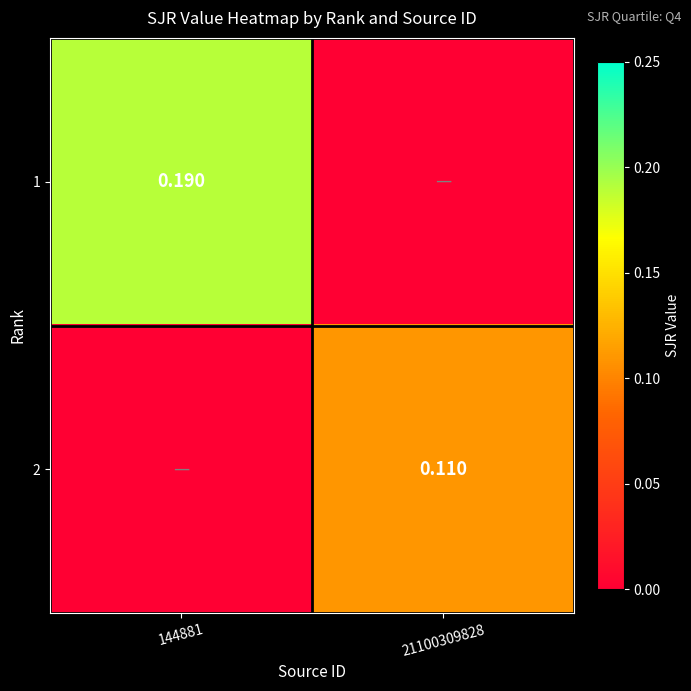

At 21100309828, list the series in order from largest to smallest.

2, 1